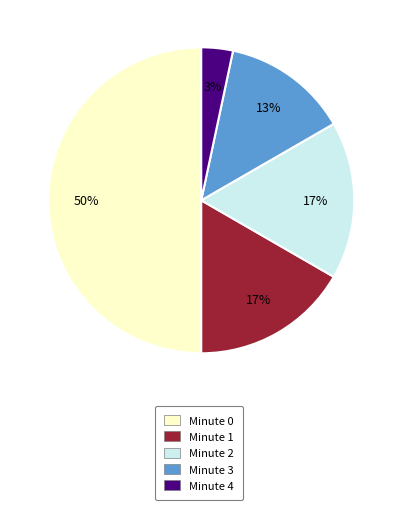

Which slice is the largest?

Minute 0